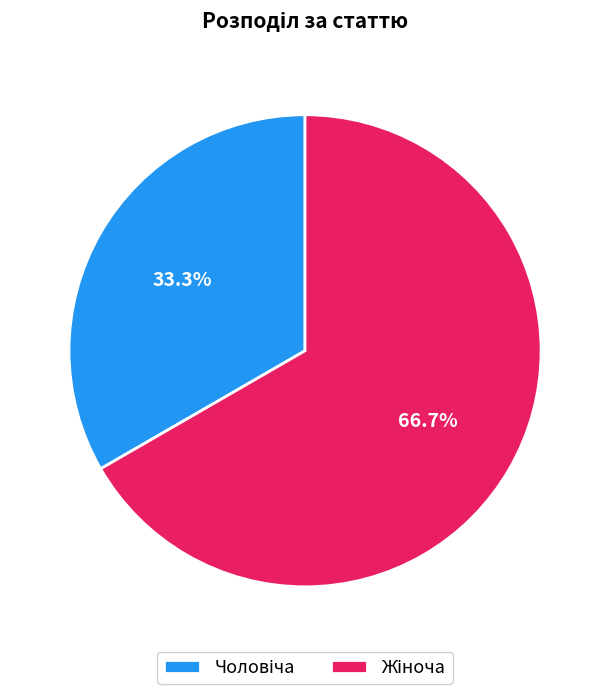

How many segments does this pie chart have?

2